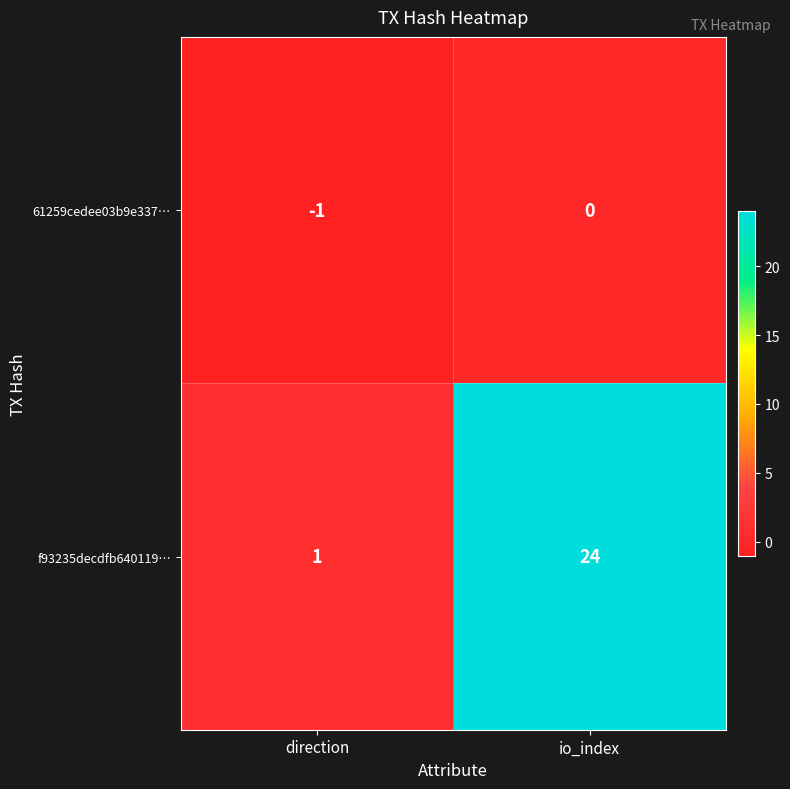

Which label corresponds to the largest value in the chart?

io_index